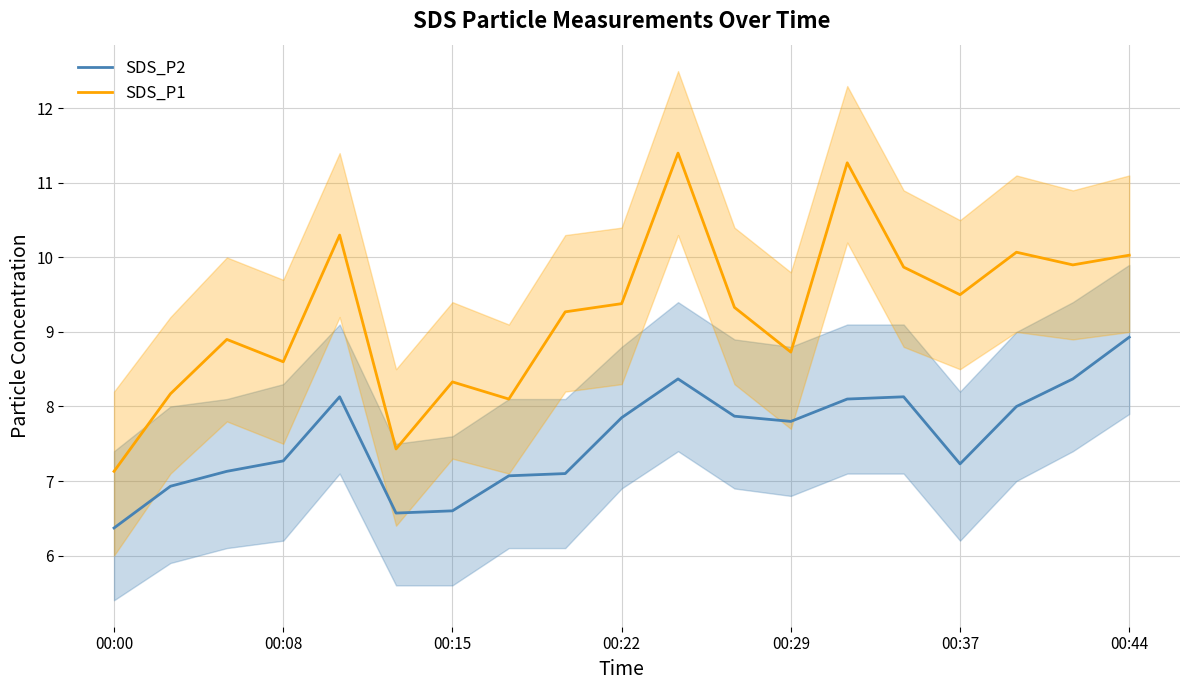

Does the chart display data point markers on the line(s)?

No